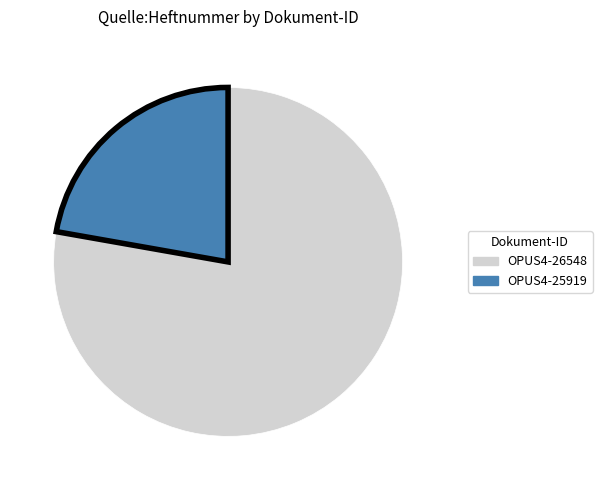

Which category accounts for the majority?

OPUS4-26548